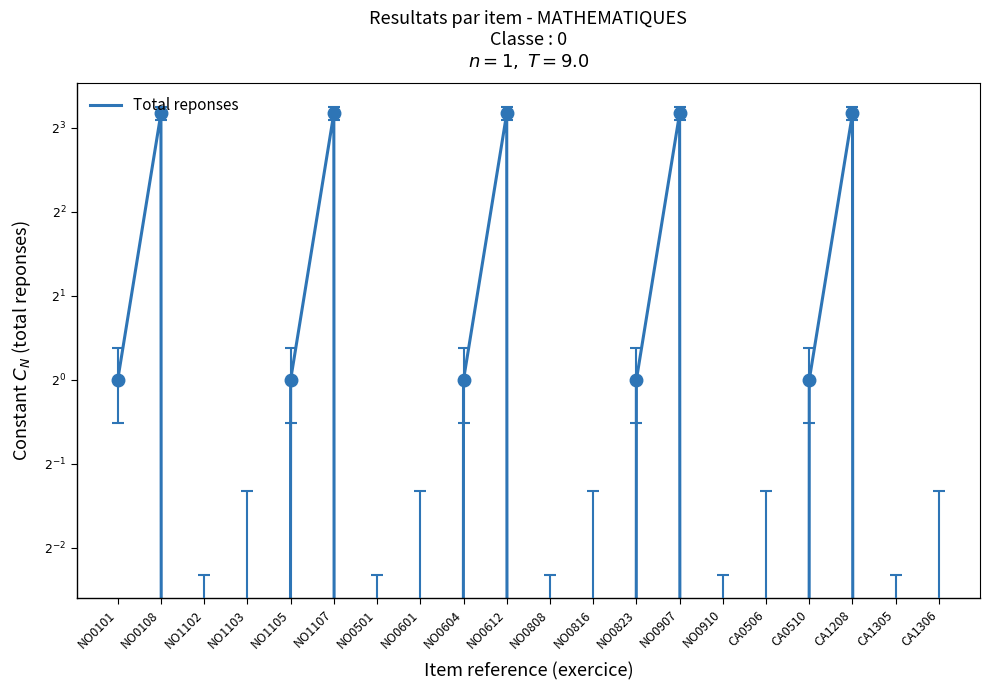

What is the difference between the second highest and minimum values?

9